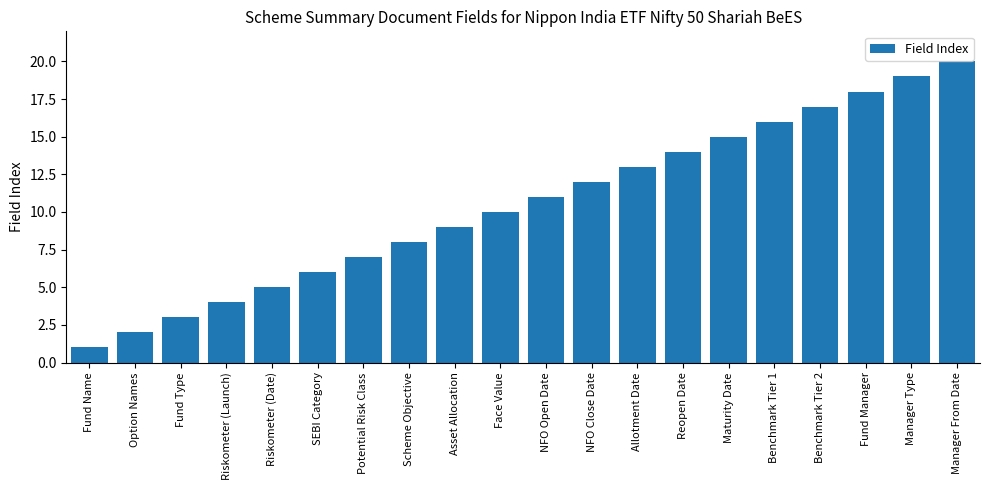

How many distinct data groups are displayed?

1